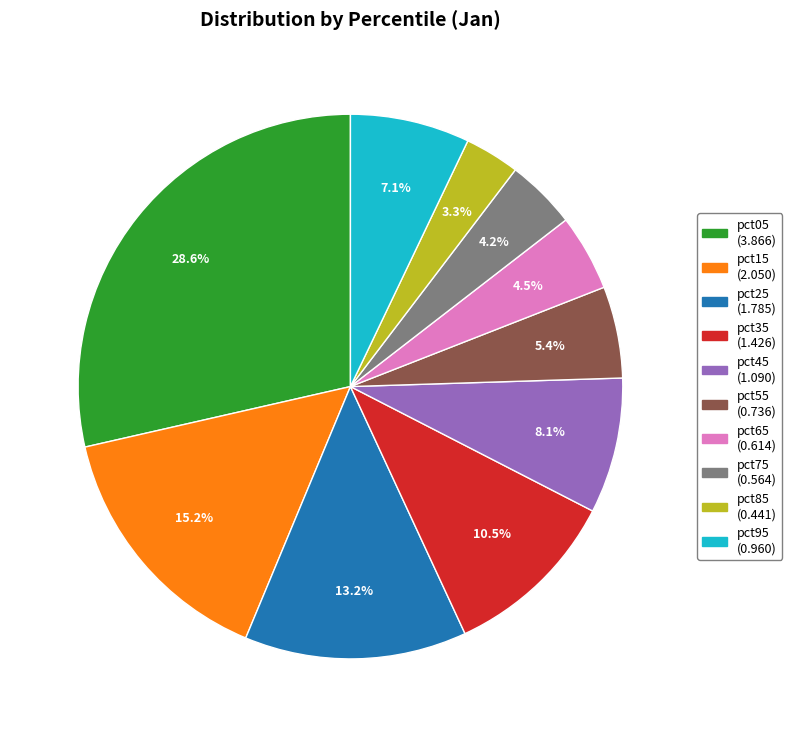

To the nearest percent, what is the difference between the largest and smallest slice percentages?

25%